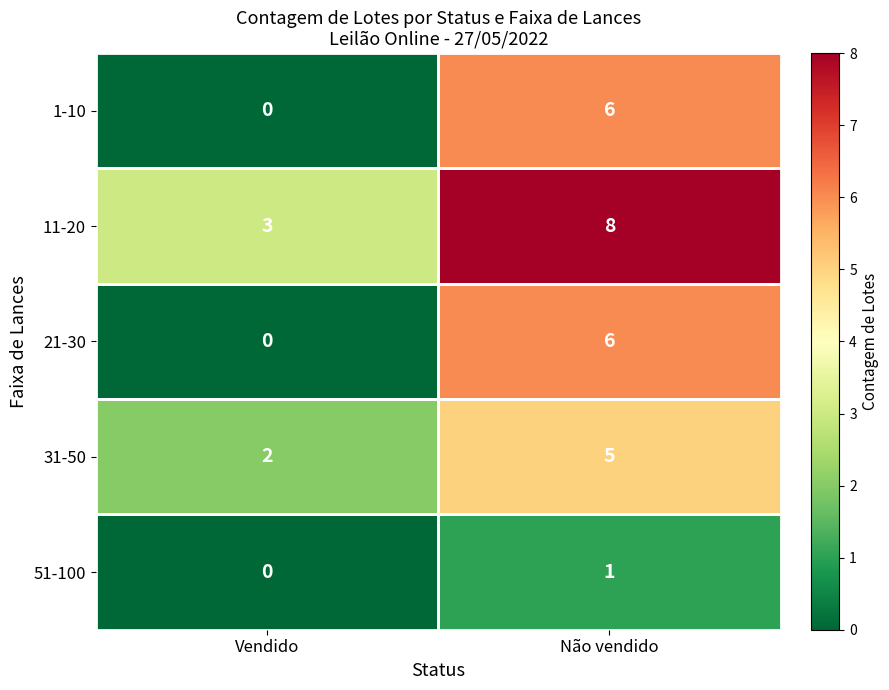

The 31-50 series shows 2 at Vendido. True or false?

True